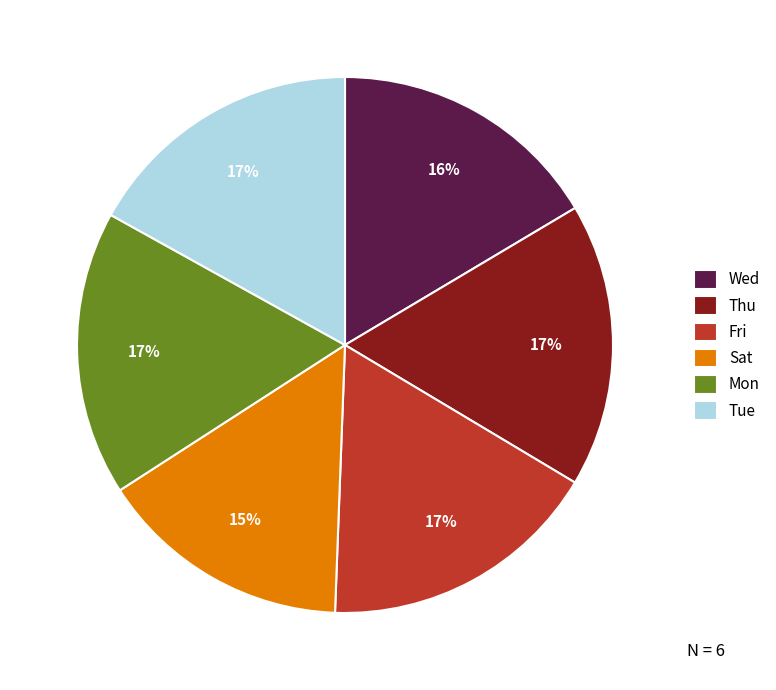

To the nearest percent, what is the combined percentage of Thu and Mon?

34%